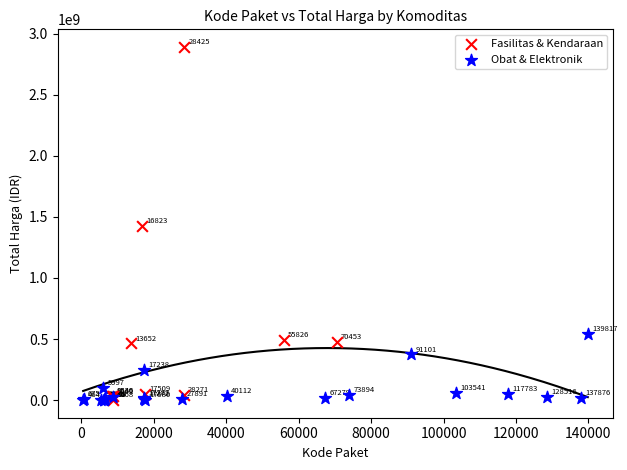

Which series has the largest Y range (max minus min)?

Fasilitas & Kendaraan